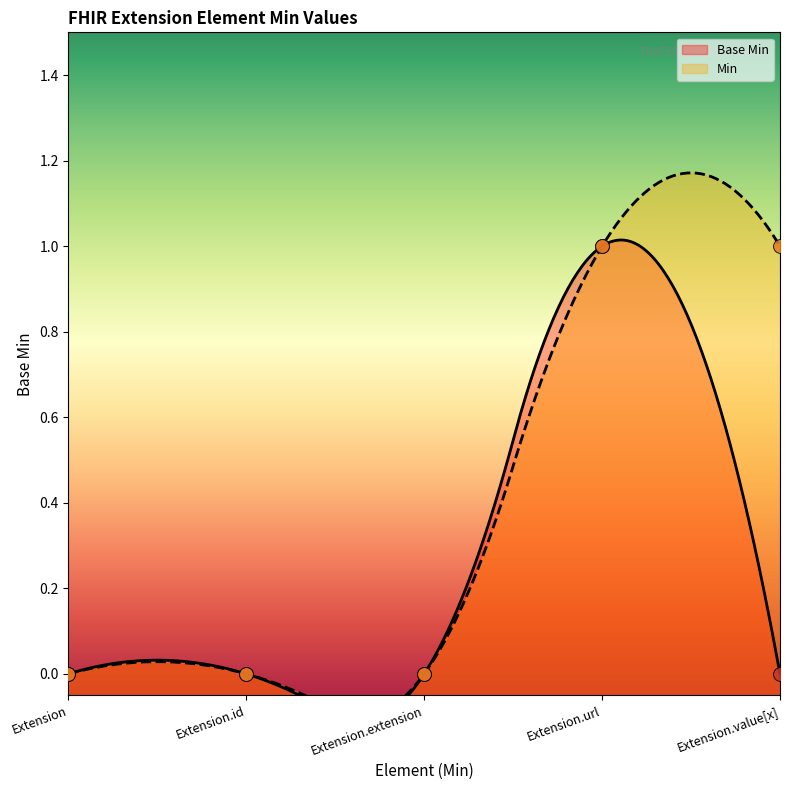

What is the change in value from Extension.extension to Extension.url?

+1